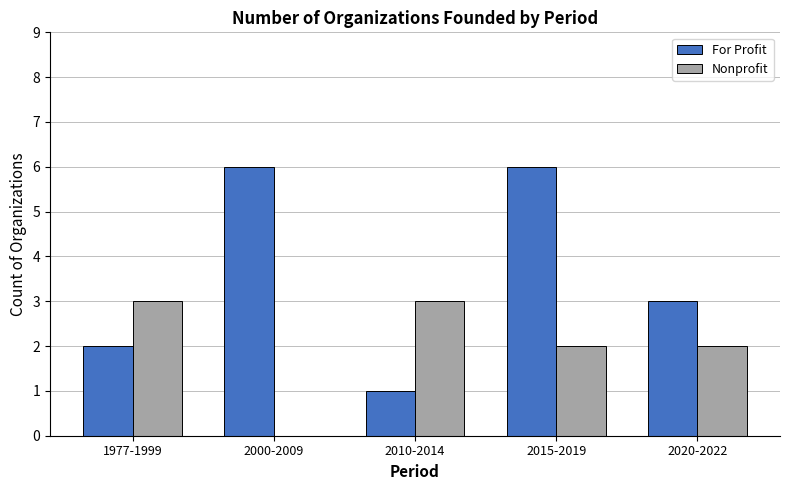

What is the average value of the Nonprofit series?

2